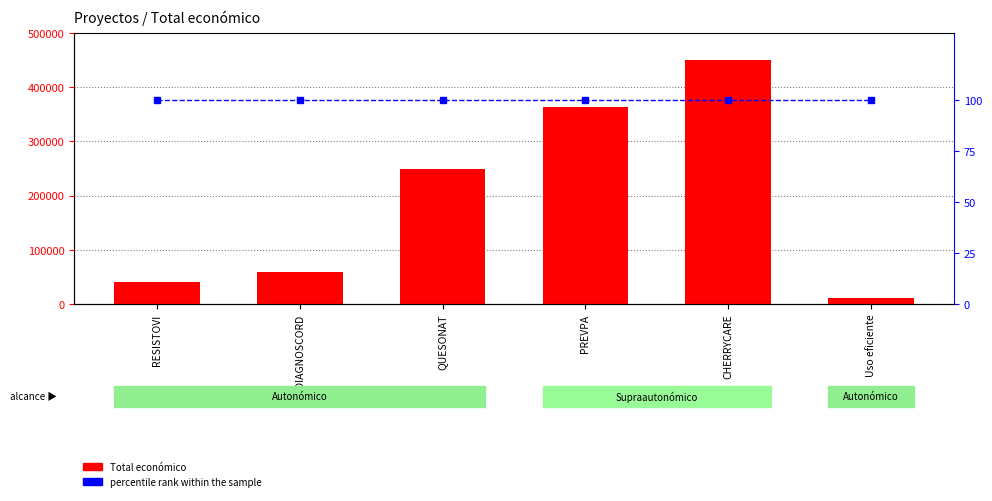

The value of percentile rank within the sample at PREVPA is 100. True or false?

True